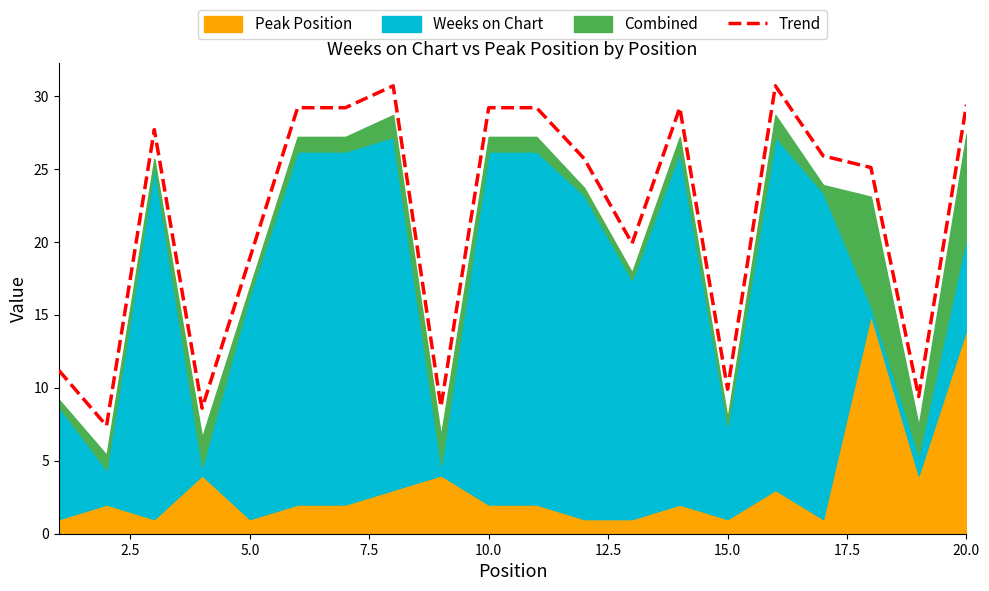

What is the highest value of the Trend series?

30.7